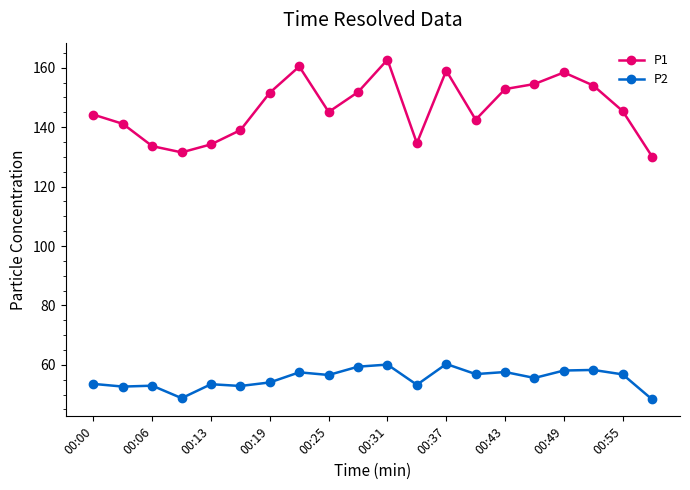

Which series has the largest range (max minus min)?

P1